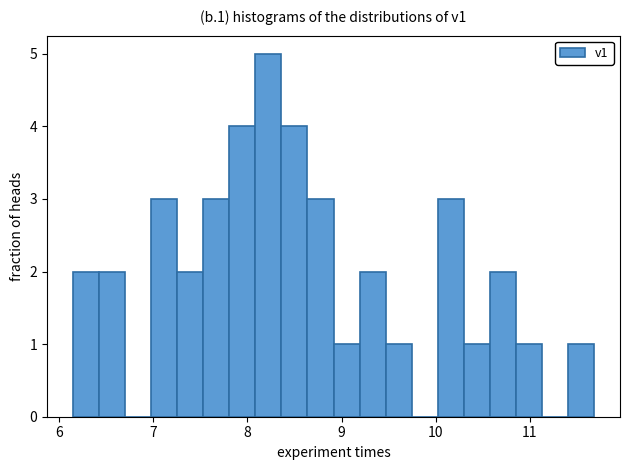

Read against the x-axis, roughly where is the centre of the tallest bar?

8.2